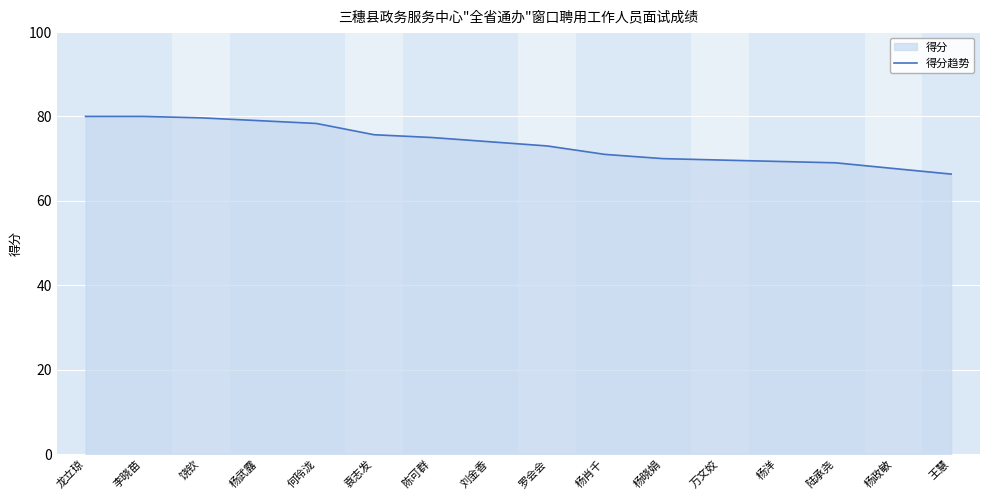

The chart shows a value of 13.8 at 王慧. True or false?

False